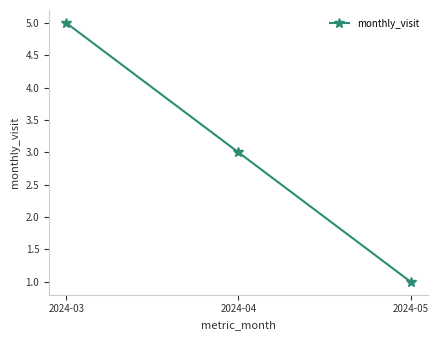

Where is the data nearest to the value 3?

2024-04